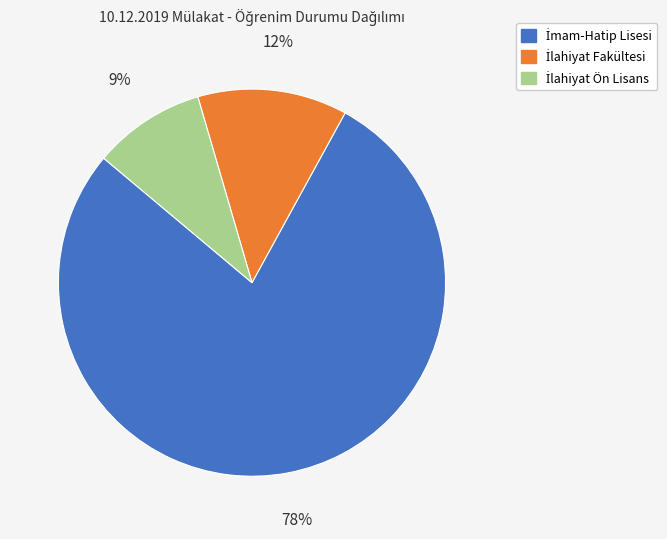

To the nearest percent, what is the average slice percentage?

33%